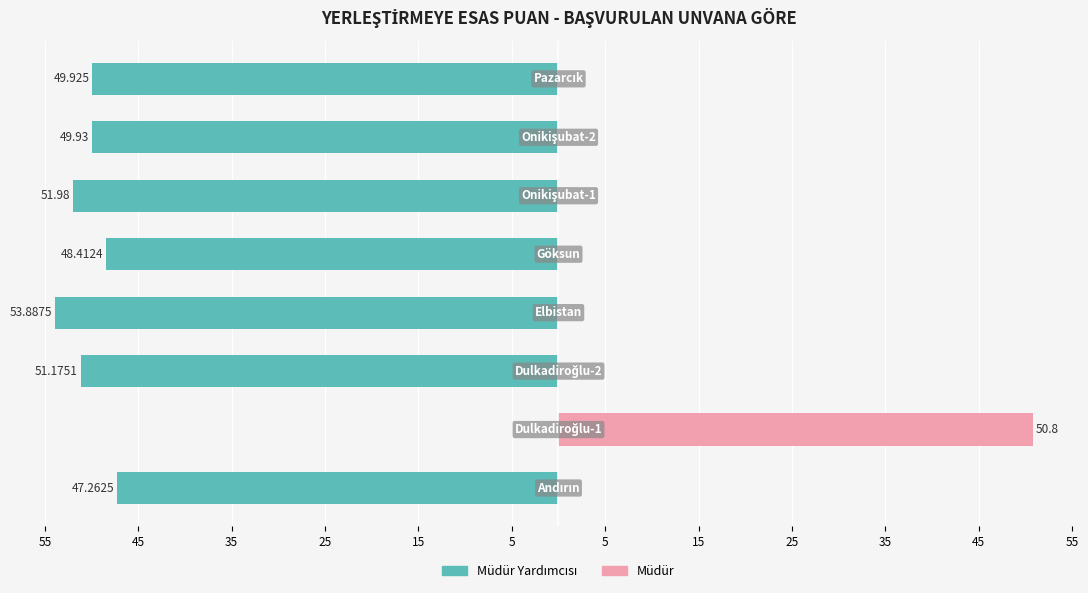

What are all the series names shown in the legend?

Müdür Yardımcısı, Müdür